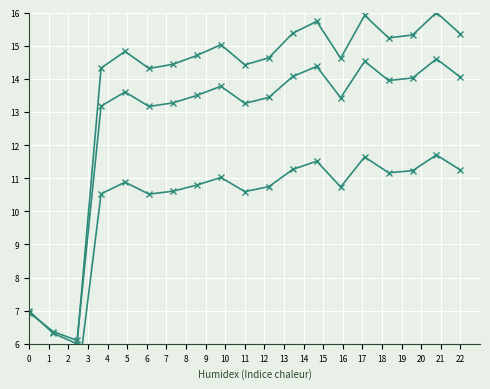

Which series has the largest total across all categories?

col_1